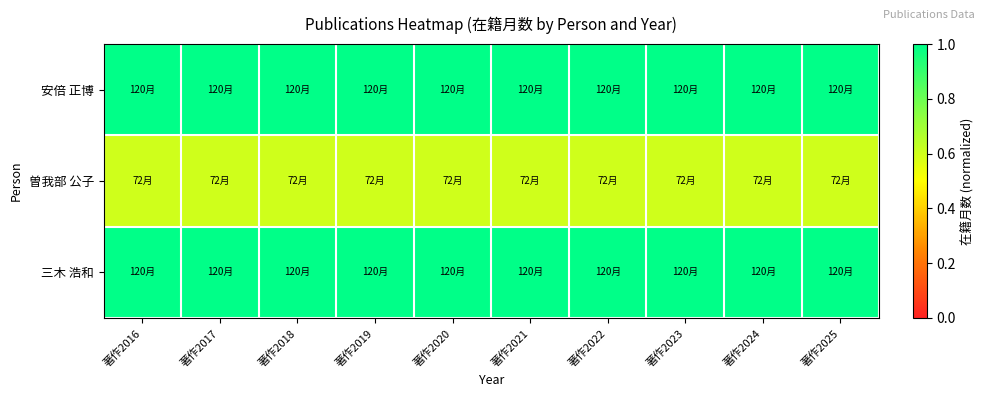

What is the spread (max minus min) of values at 著作2017?

0.4